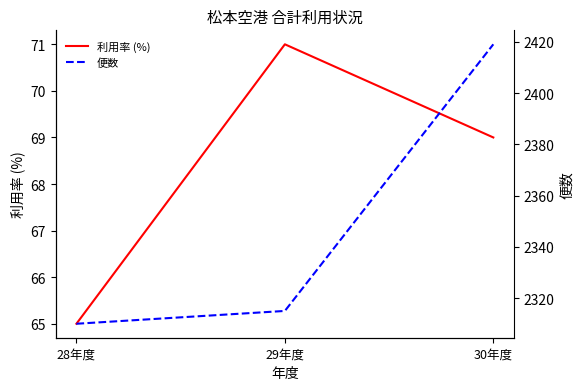

At which category is the sum across all series the highest?

30年度